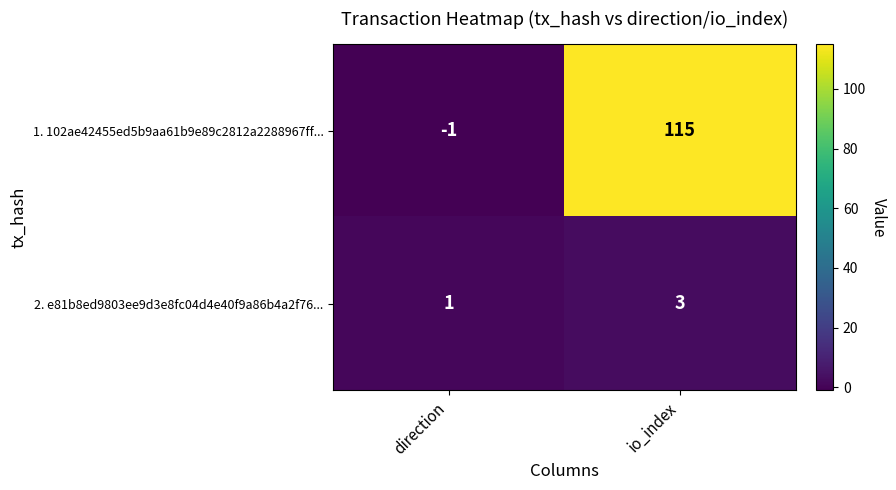

Which series has the largest total across all categories?

1. 102ae42455ed5b9aa61b9e89c2812a2288967ff...